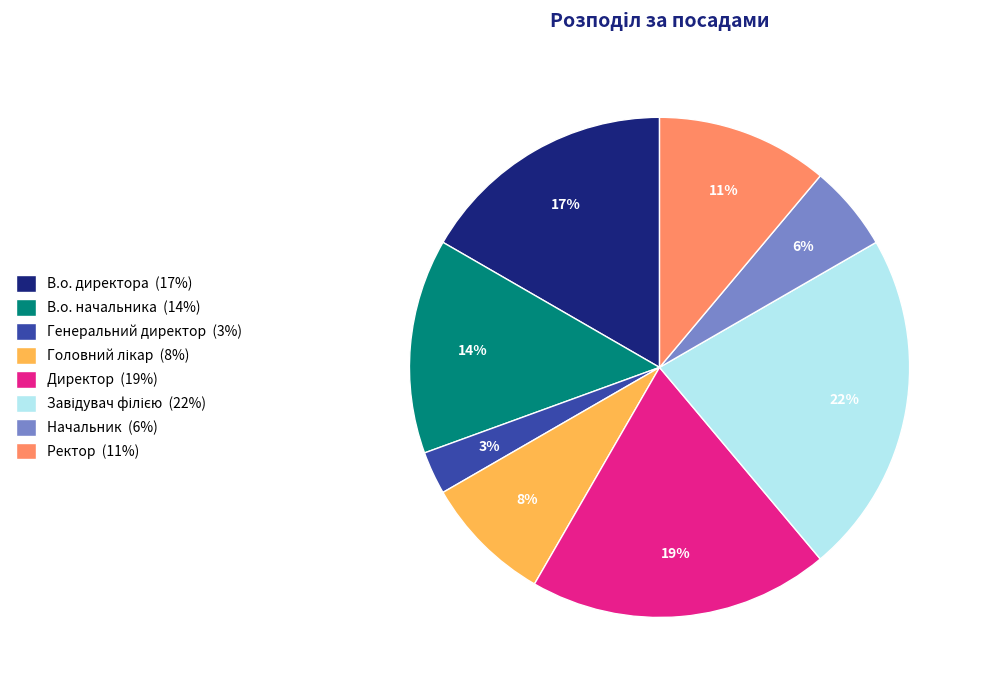

To the nearest percent, what percentage of the pie is В.о. начальника?

14%